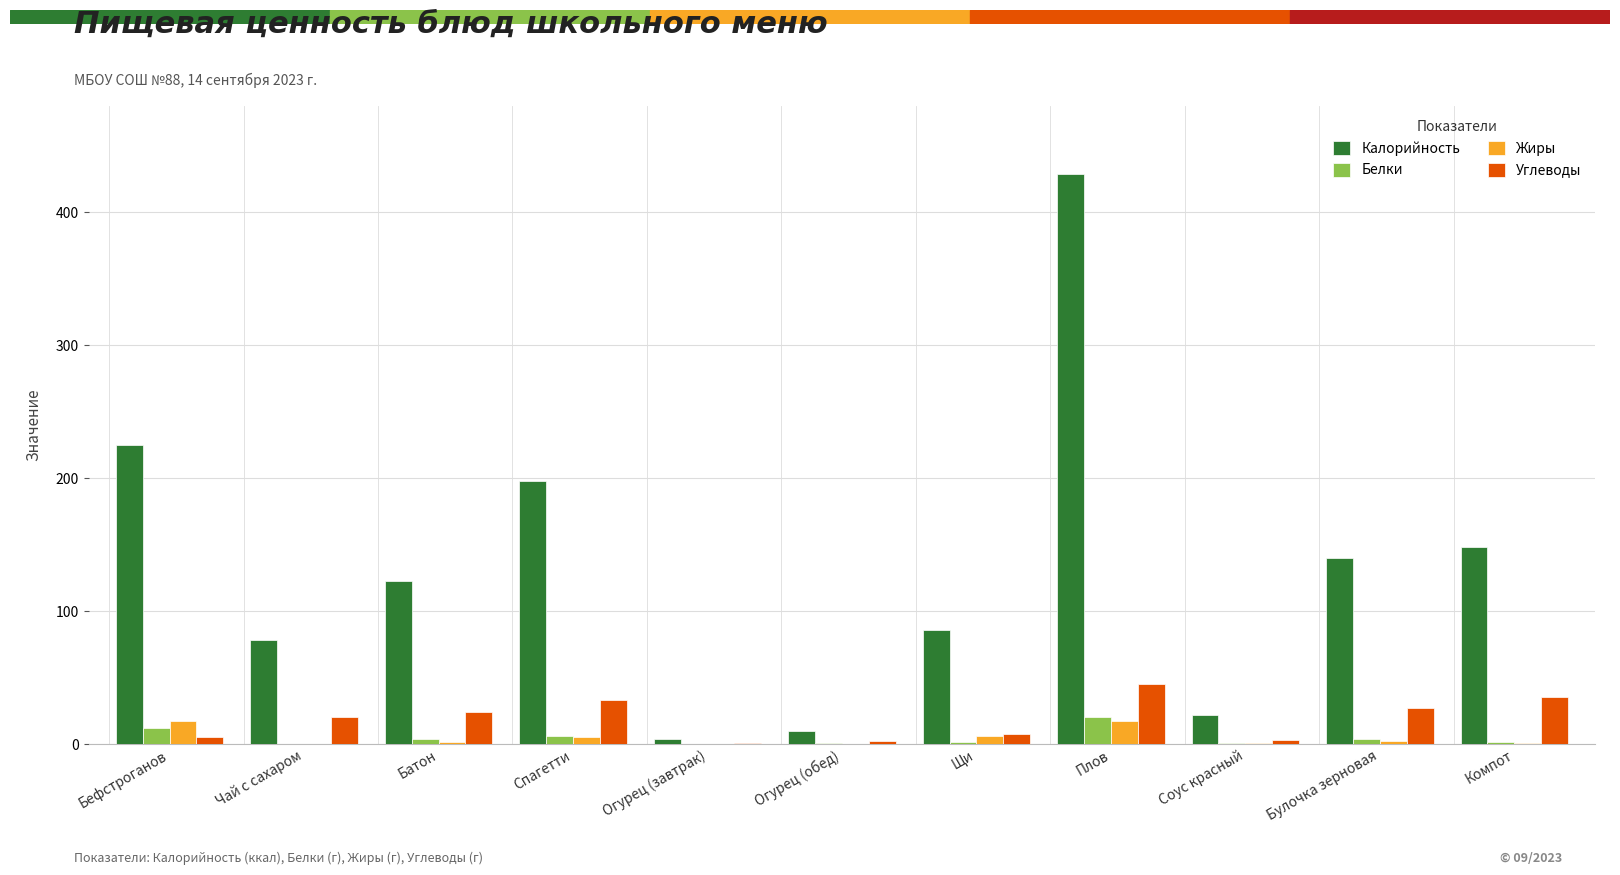

How many distinct data groups are displayed?

4